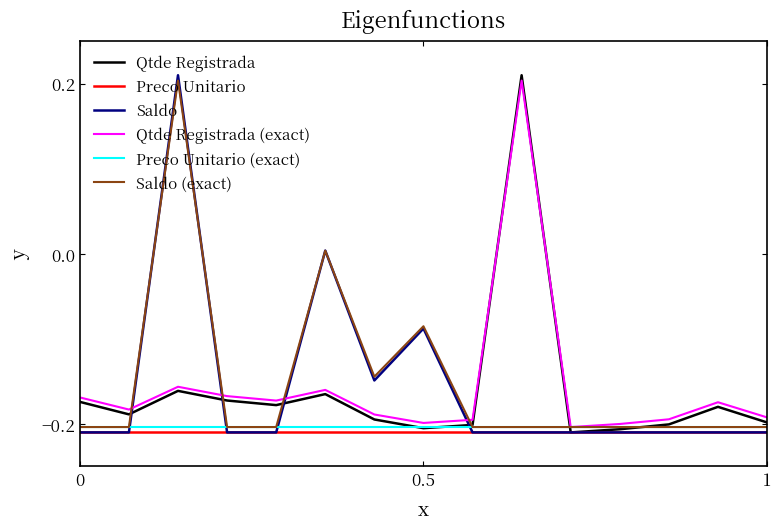

True or false: Preco Unitario and Preco Unitario (exact) cross at least once.

False